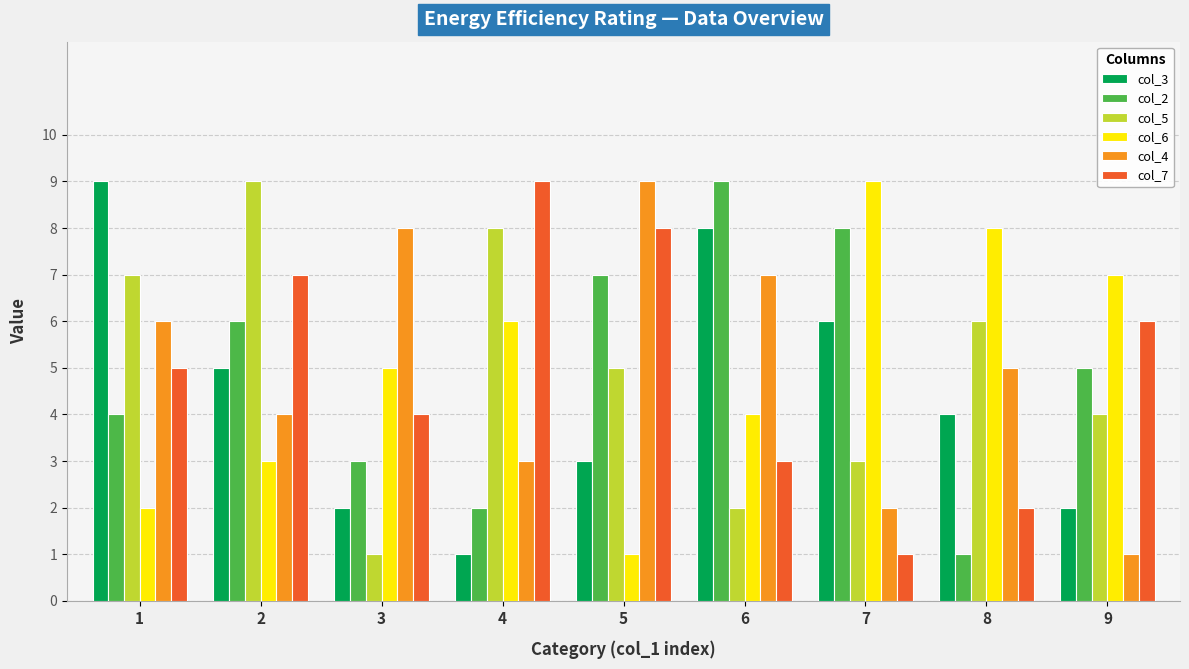

What is the difference between the maximum and second lowest values in the col_6 series?

7